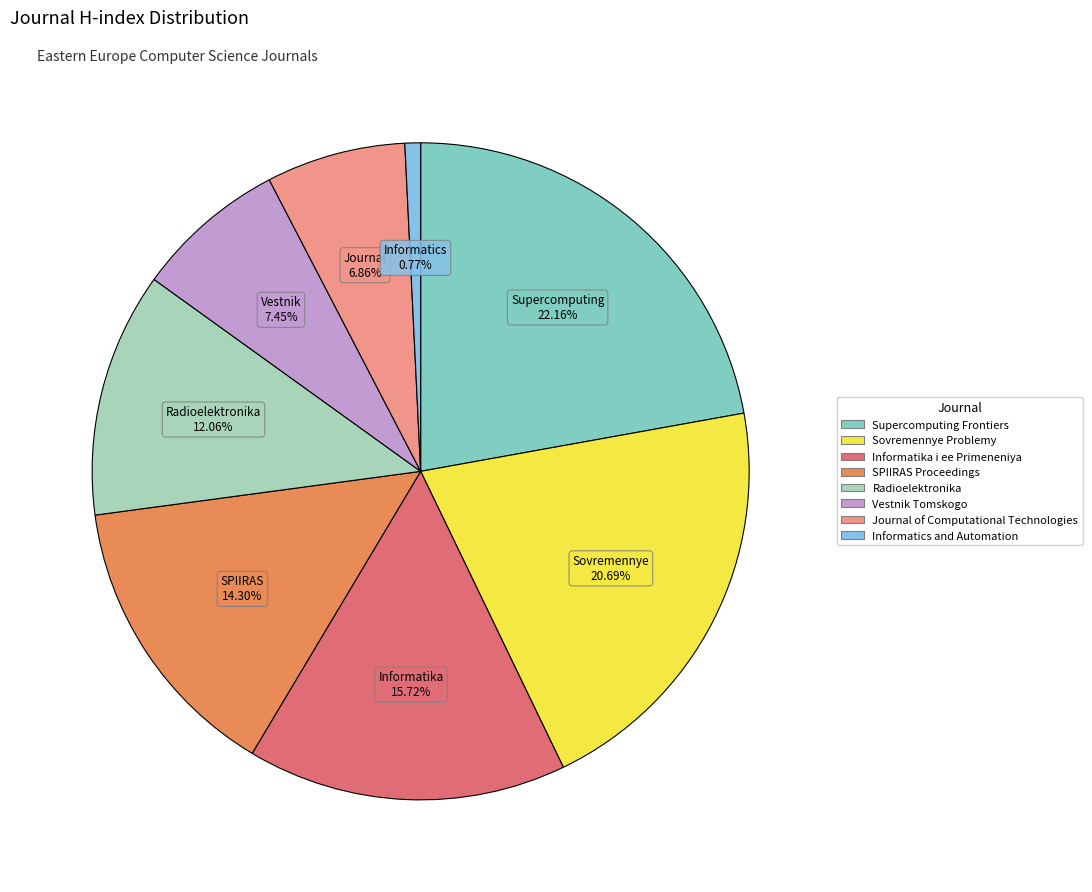

Which slice is the largest?

Supercomputing Frontiers